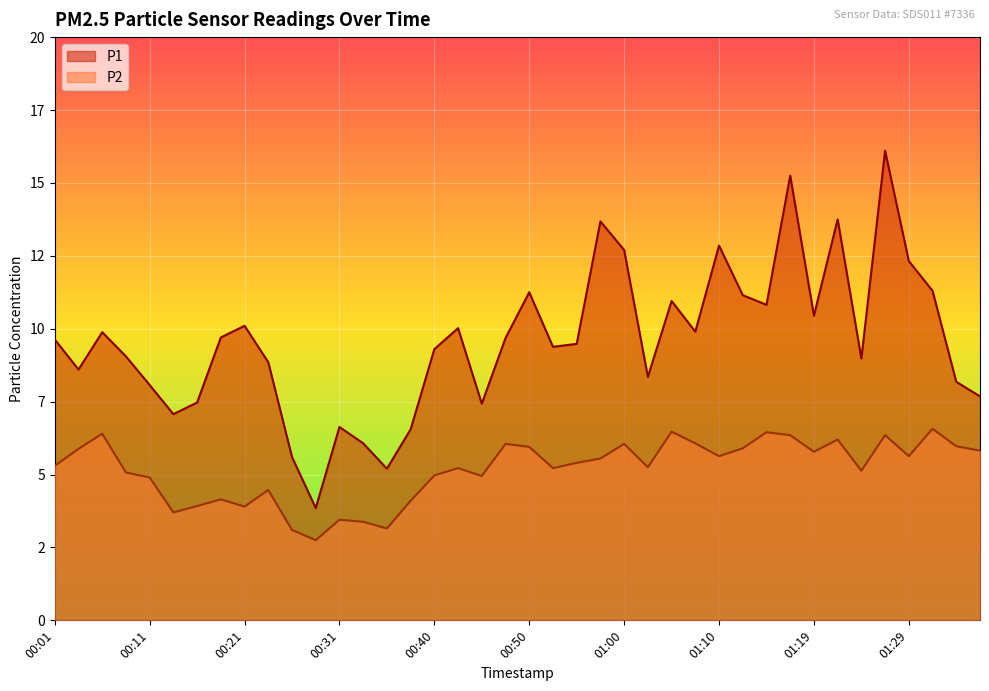

What is the value of the P2 point at the 22nd from the left?

5.2